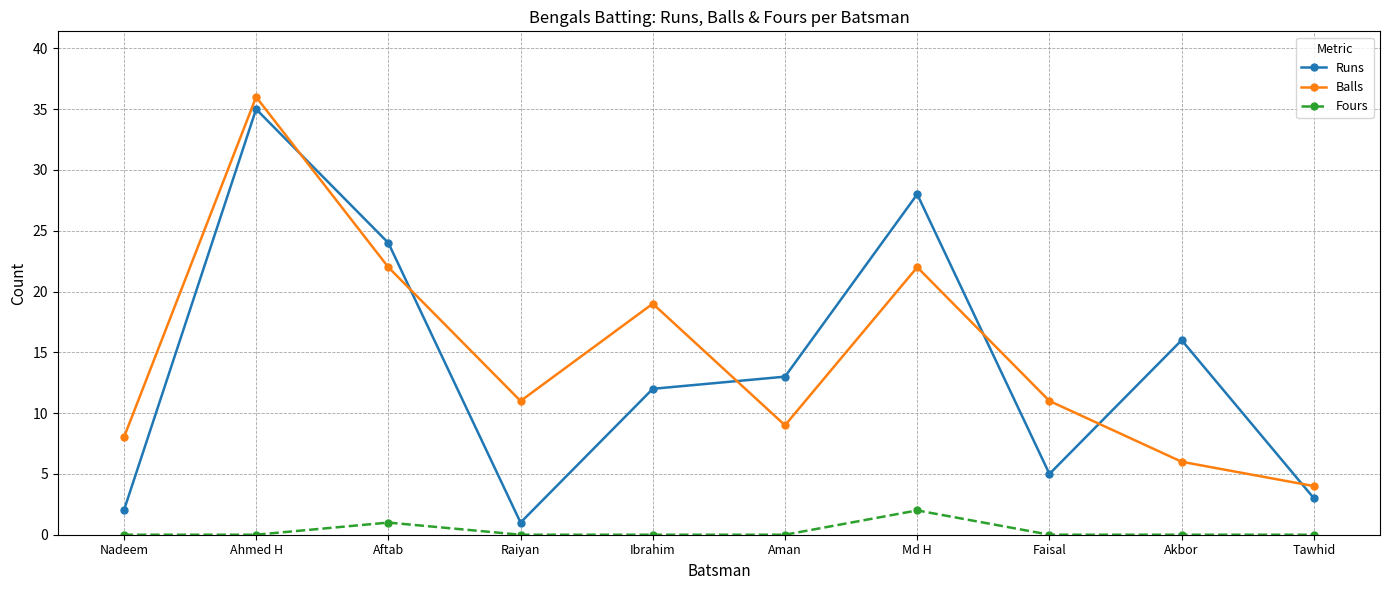

Which series changed the most between Ibrahim and Tawhid?

Balls